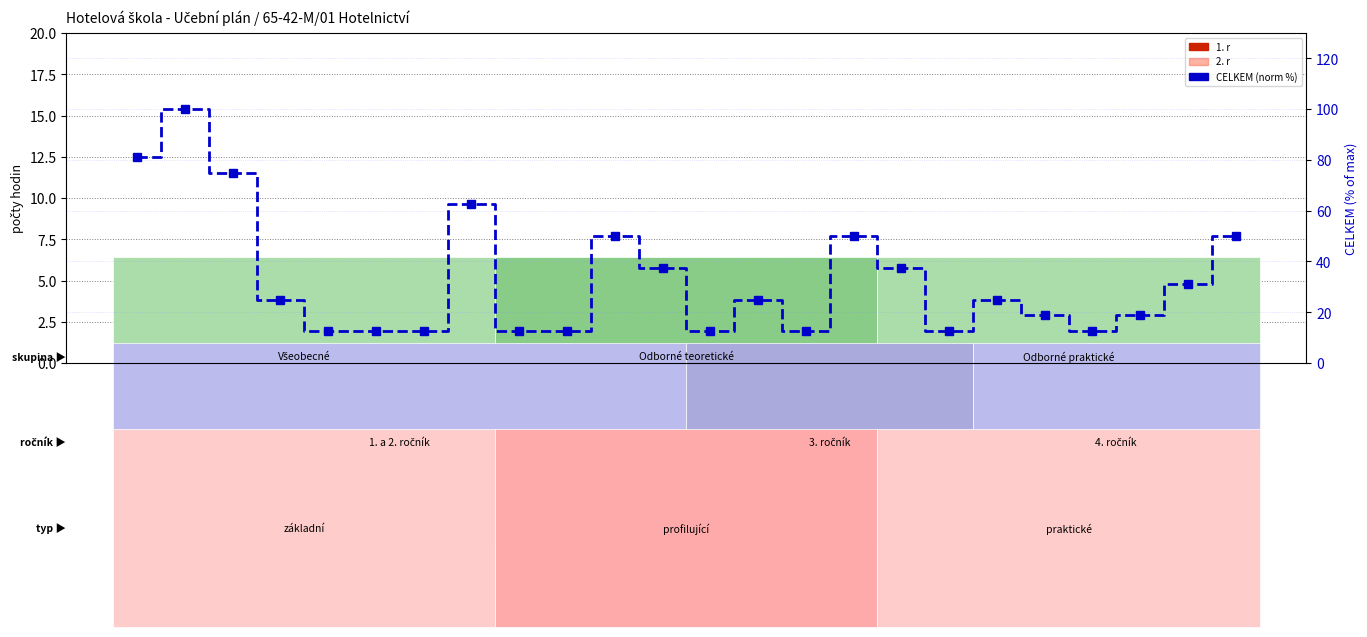

Which category has the highest value in the CELKEM (norm %) series?

ANJ